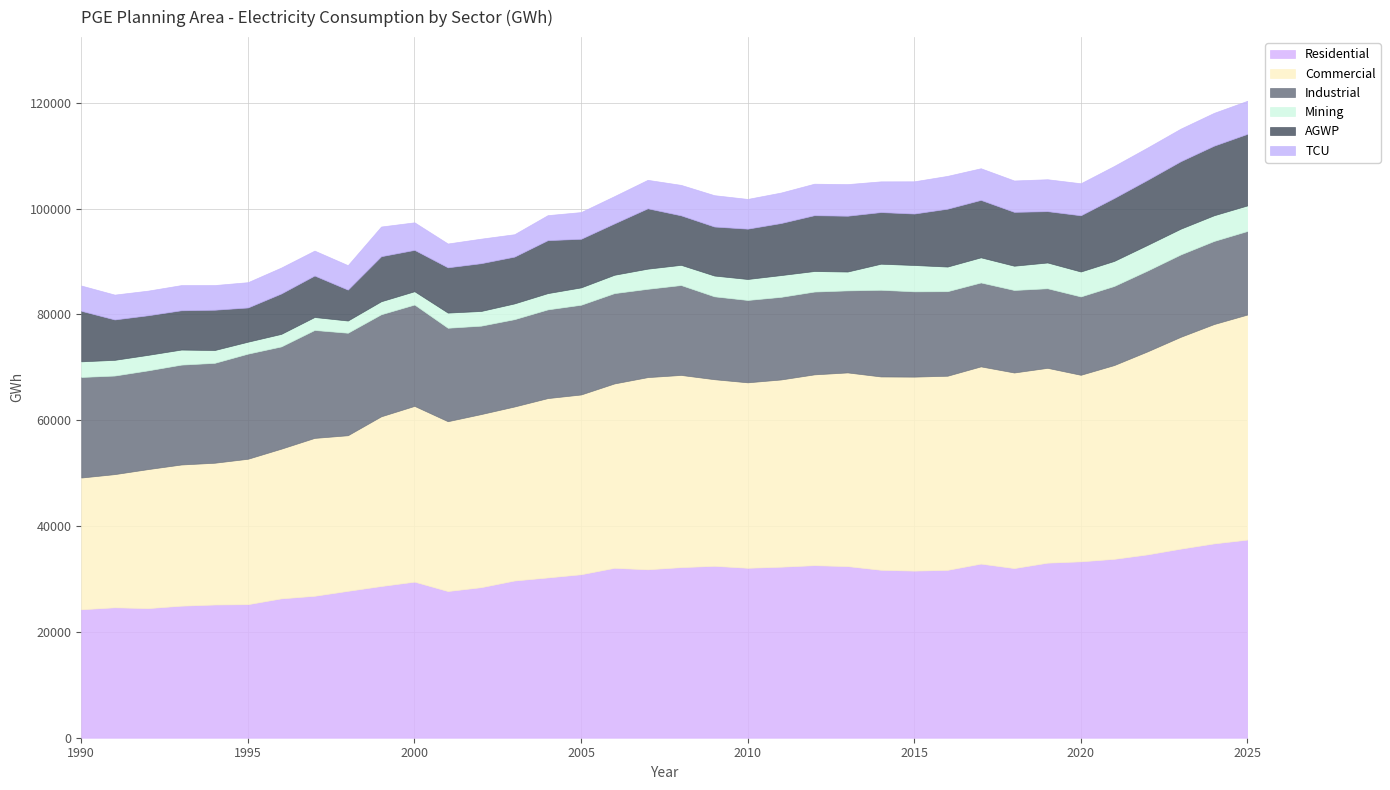

Which label corresponds to the smallest value in the chart?

1995